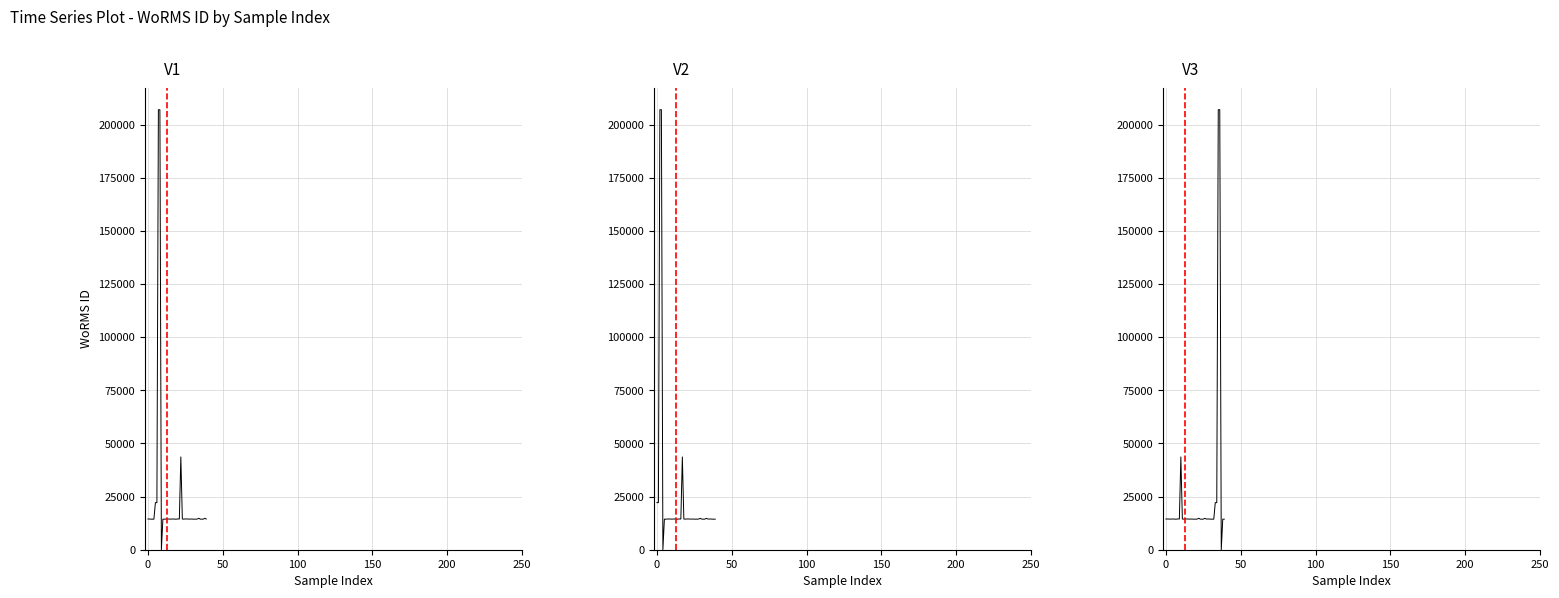

What position from the right is 200?

36